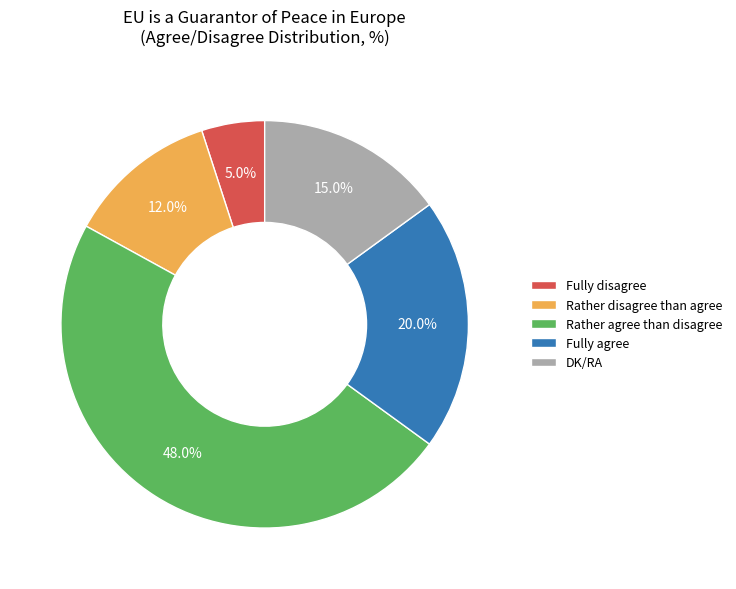

How much of the chart is everything except DK/RA?

85.0%